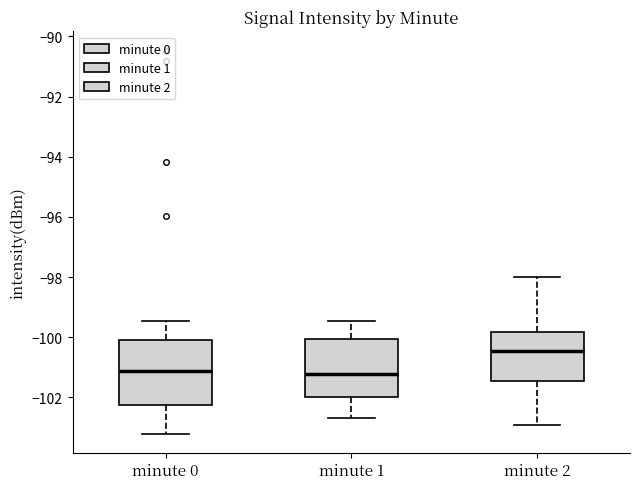

Reading left to right, read every box against the y-axis: the position of its median line, the range the box covers, and the ends of its whiskers. The values are not printed on the chart, so give them approximately, as read against the axis.

minute 0: median -101.2, box -102.2 to -100.0, whiskers -103.2 to -99.4
minute 1: median -101.2, box -102.0 to -100.0, whiskers -102.6 to -99.4
minute 2: median -100.4, box -101.4 to -99.8, whiskers -103.0 to -98.0